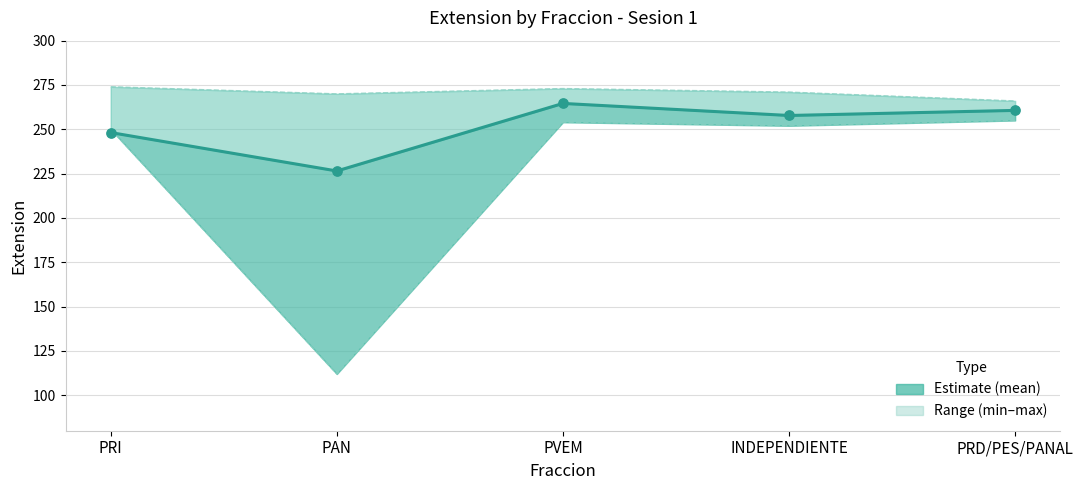

Approximately how many times larger is the value at PVEM compared to PRD/PES/PANAL?

1.0